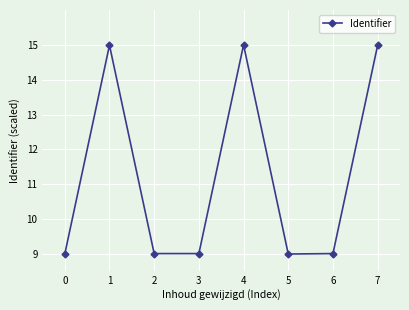

How many interior local valleys (lower than both neighbors) does the data have?

2